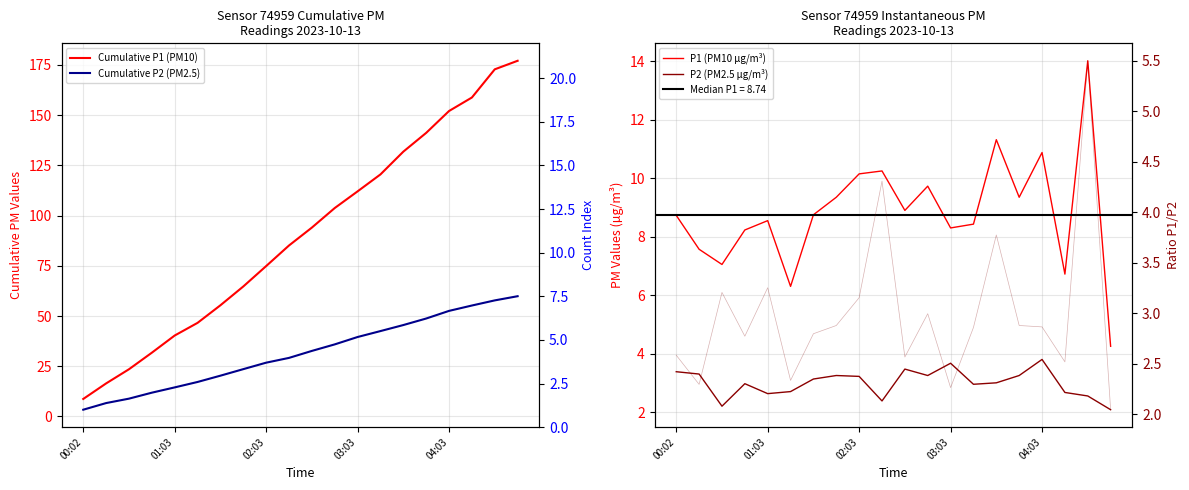

Which series changed the most between 16 and 18?

Cumulative P1 (PM10)